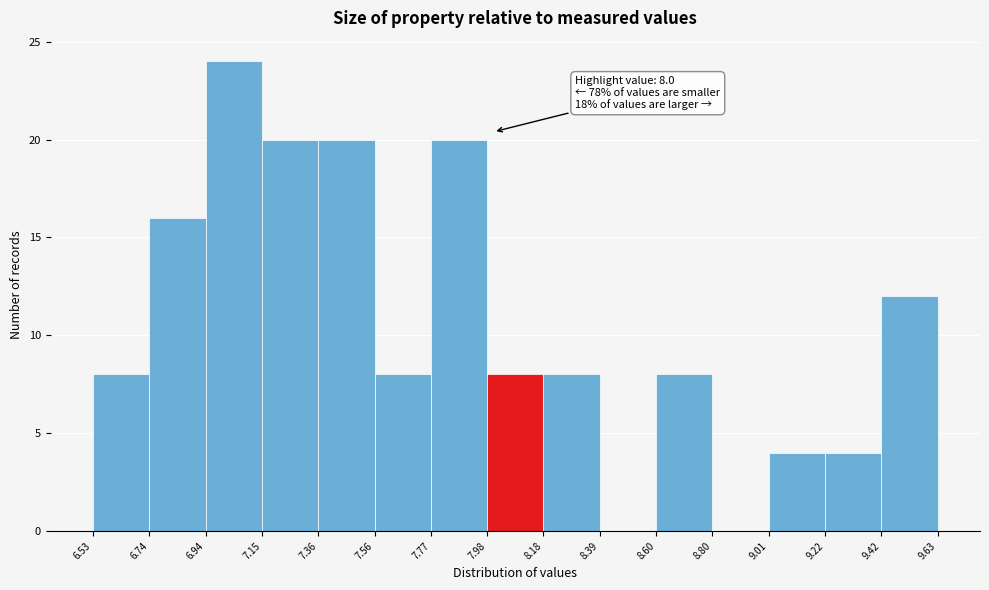

Over which range of the x-axis is the bar tallest?

6.94 to 7.15